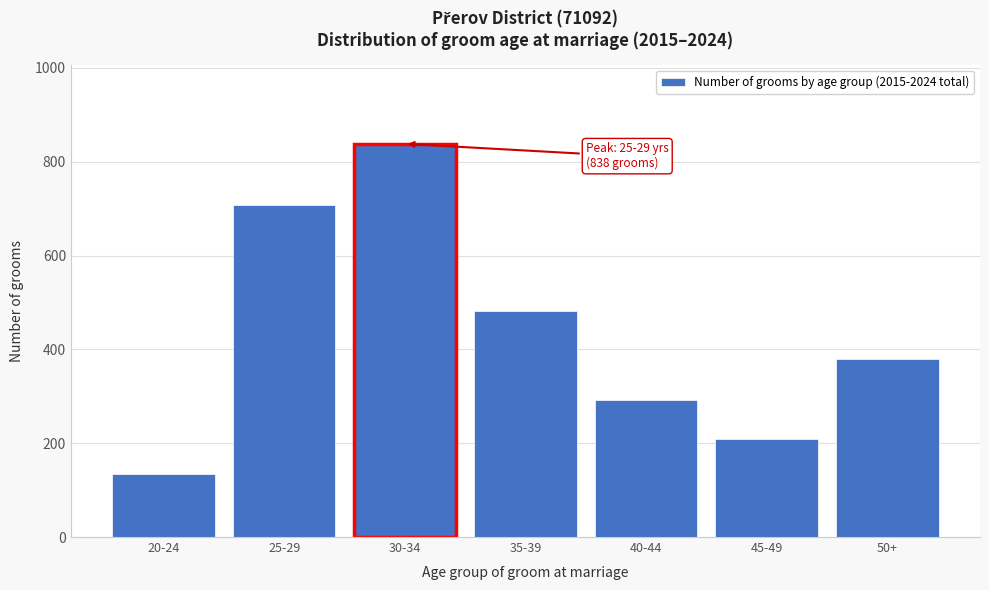

Reading right to left, transcribe all the data shown in this chart.

50+=379	45-49=209	40-44=292	35-39=481	30-34=838	25-29=707	20-24=134